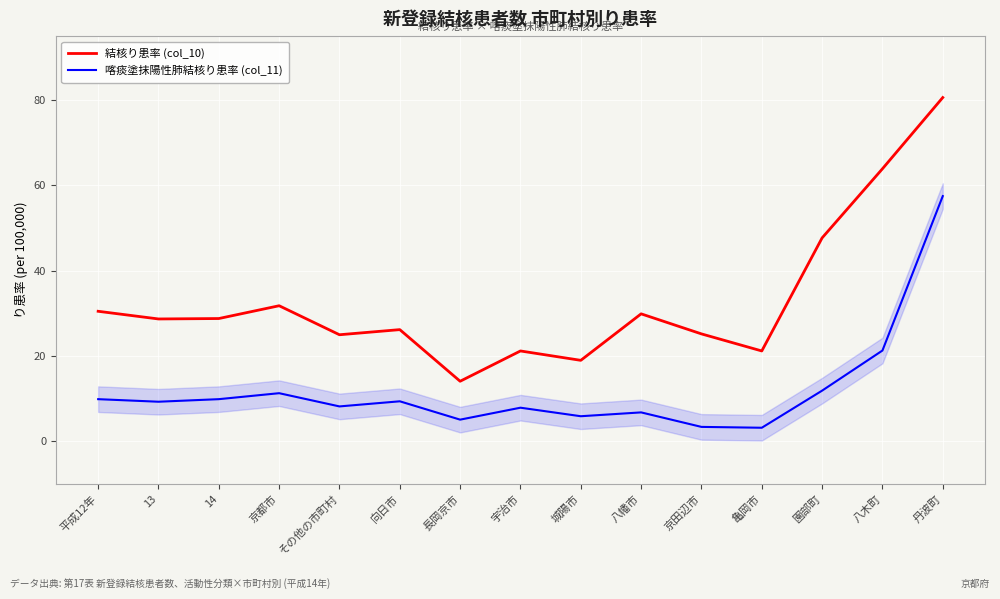

What is the highest value of the 結核り患率 (col_10) series?

80.6